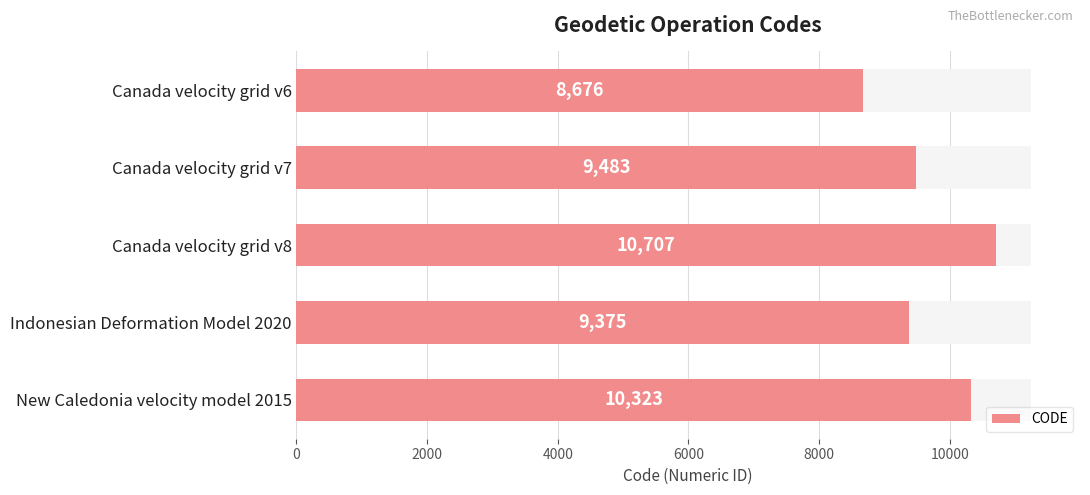

What is the change in value from Canada velocity grid v6 to New Caledonia velocity model 2015?

+1647